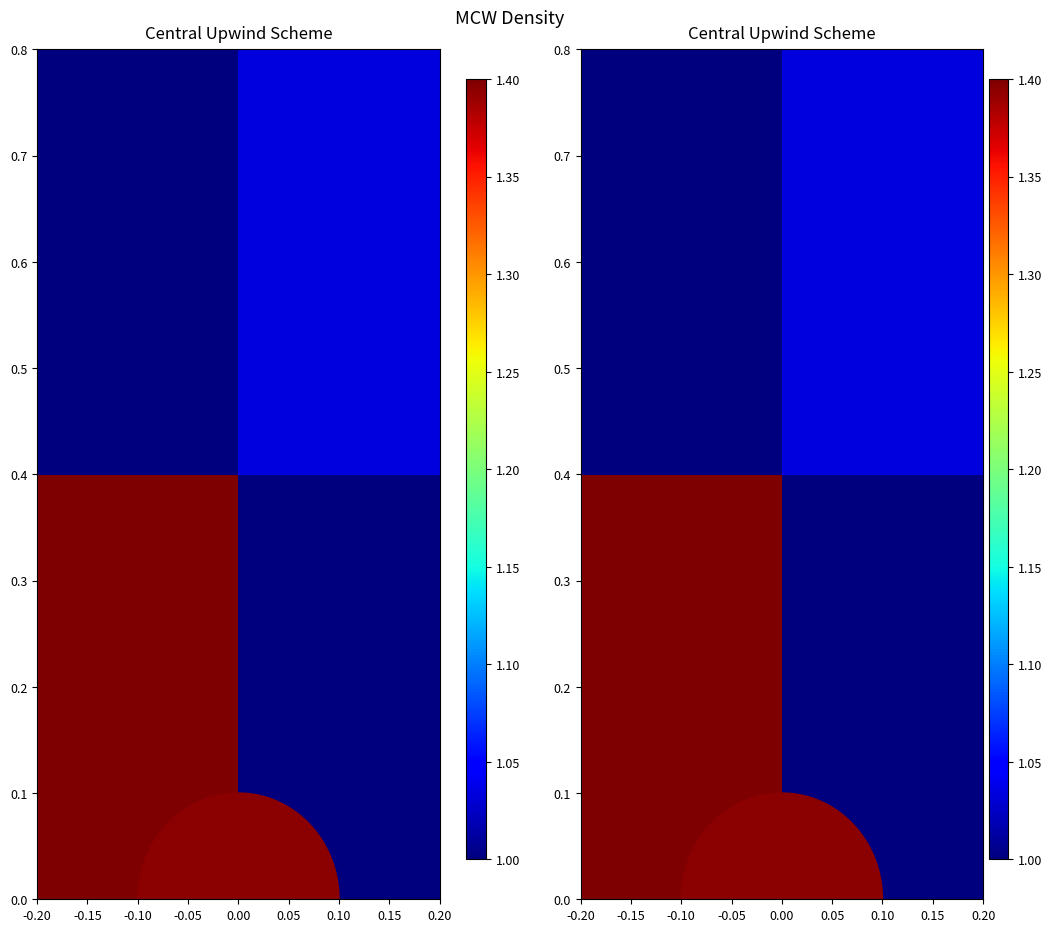

True or false: 0.6 has a value of 0.6 at -0.10.

False